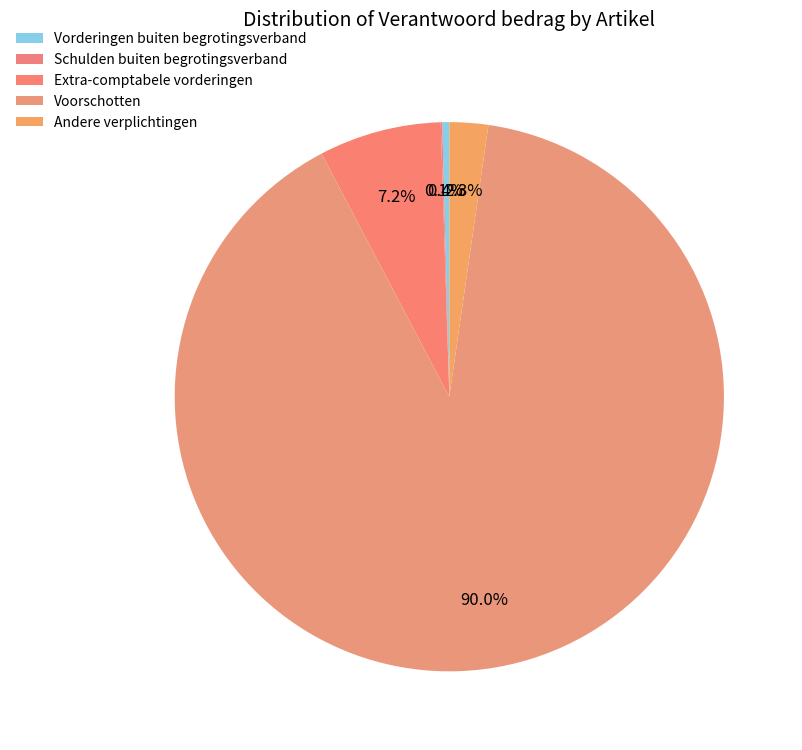

Between Voorschotten and Andere verplichtingen, which is larger?

Voorschotten